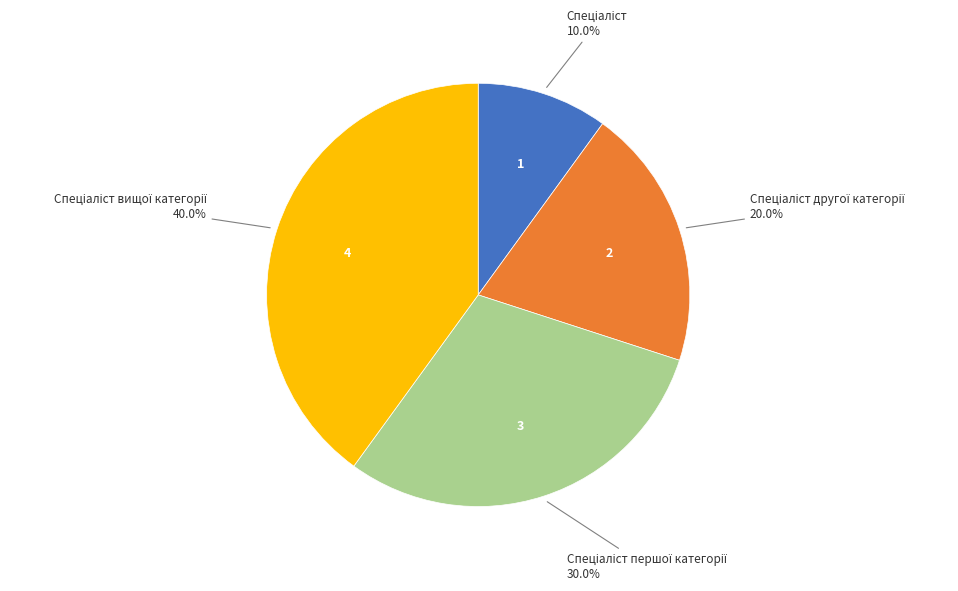

Is there any slice that represents more than half of the pie?

No